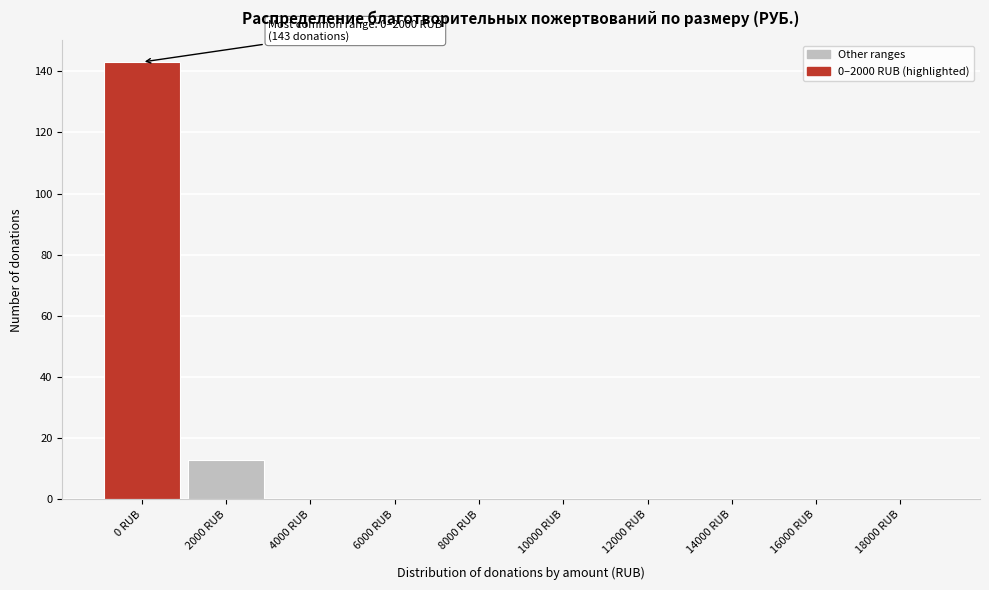

Reading left to right, what are all the values shown in this chart?

0 RUB=143	2000 RUB=13	4000 RUB=0	6000 RUB=0	8000 RUB=0	10000 RUB=0	12000 RUB=0	14000 RUB=0	16000 RUB=0	18000 RUB=0